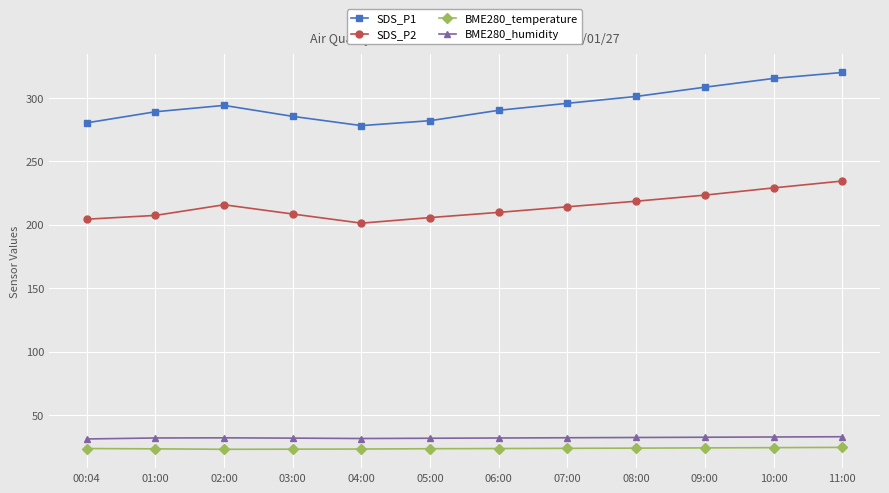

What are all the series names shown in the legend?

SDS_P1, SDS_P2, BME280_temperature, BME280_humidity